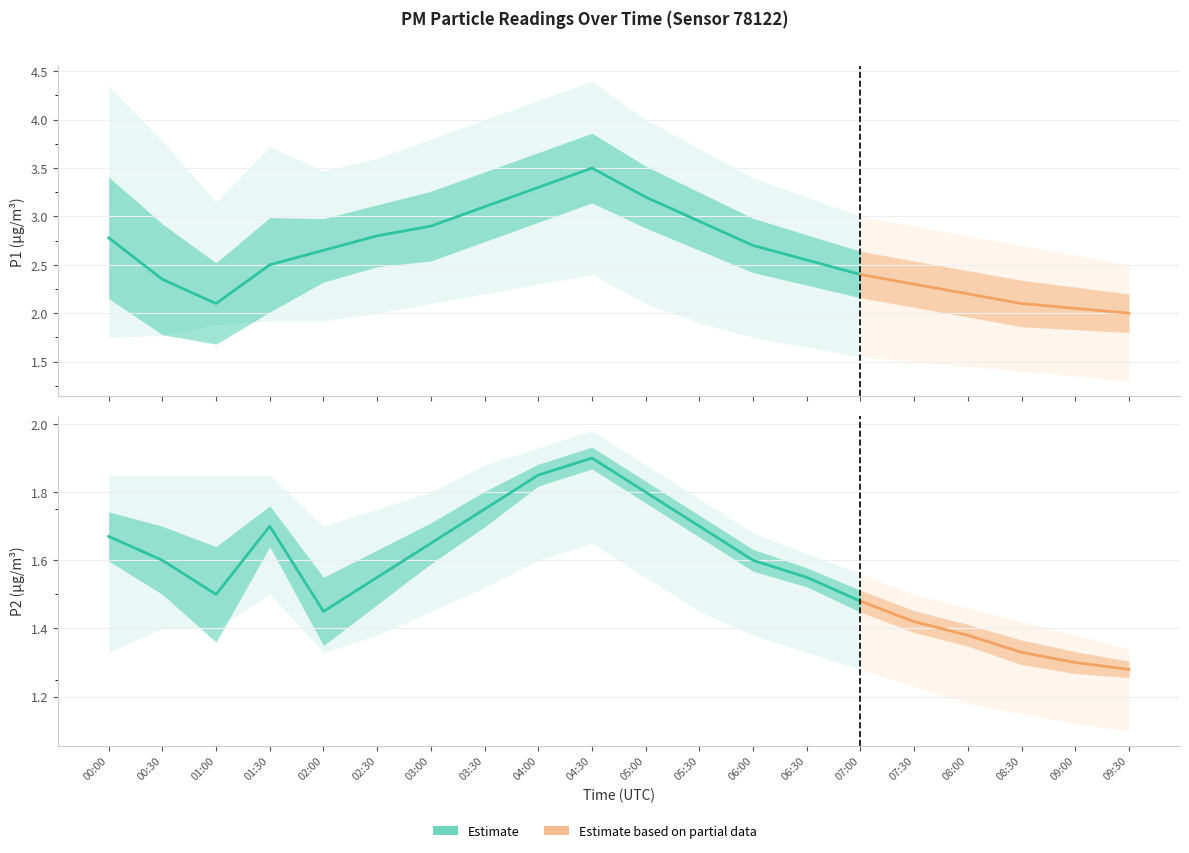

True or false: P2_lower and P2 intersect in this chart.

False